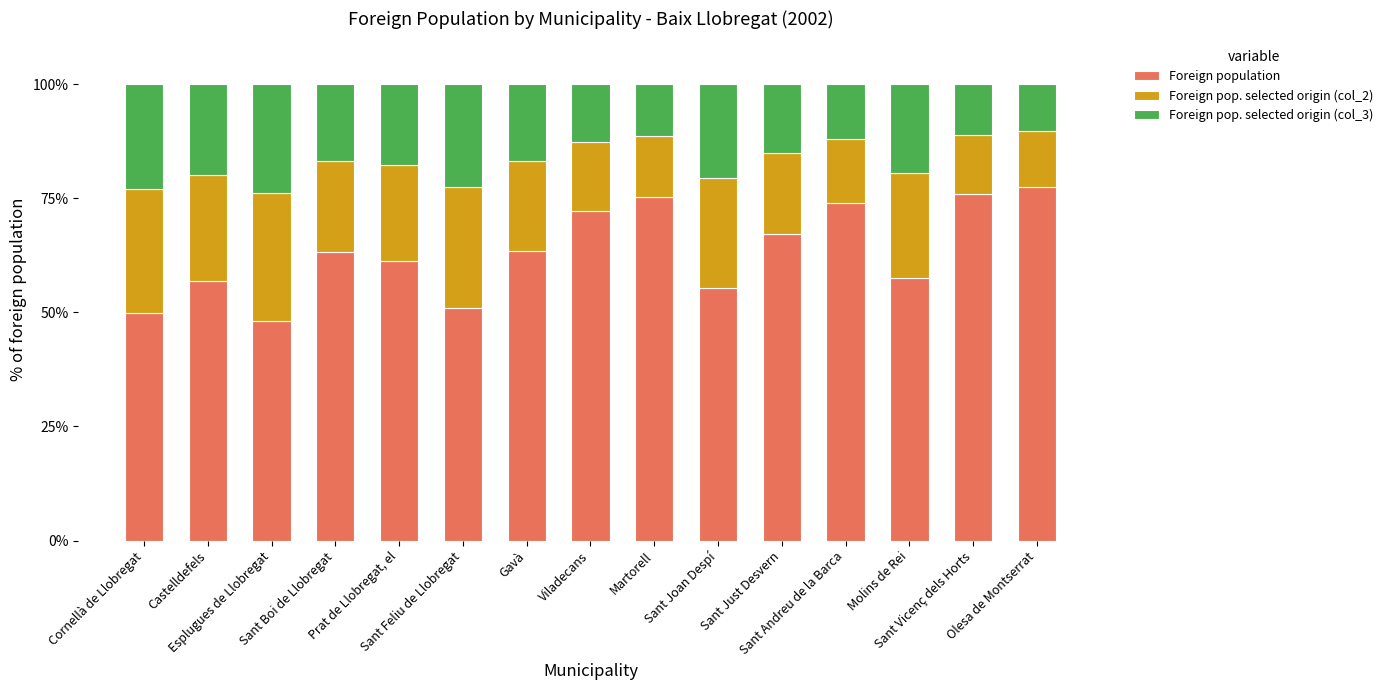

What is the highest value of the Foreign population series?

77.5